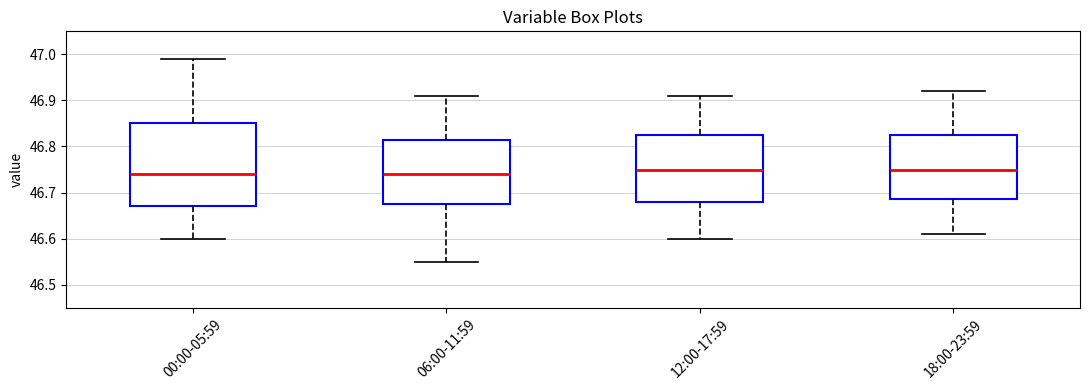

Comparing the boxes themselves (not the whiskers), which one is the tallest?

00:00-05:59